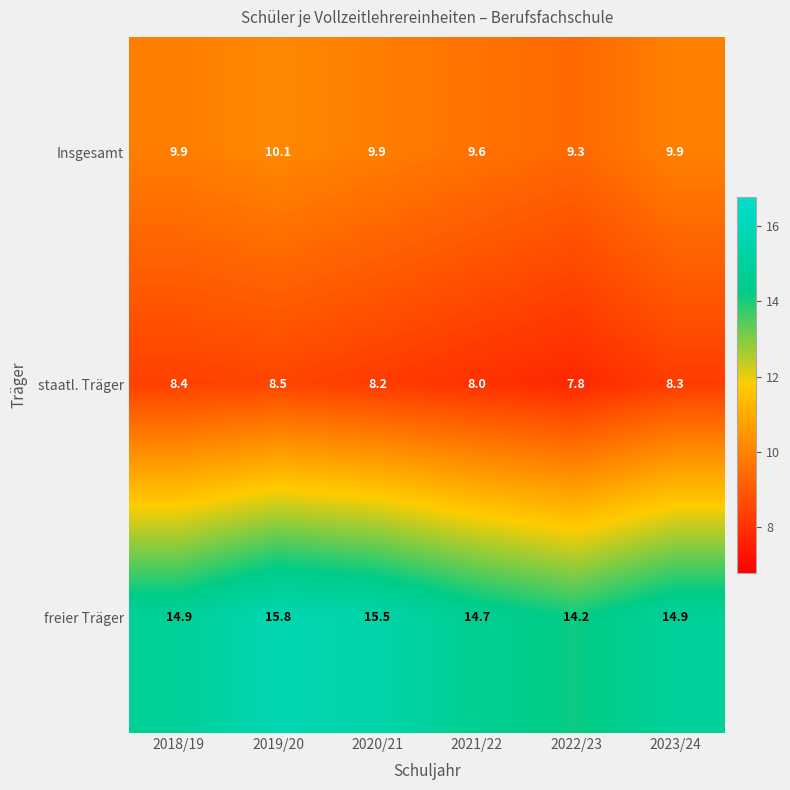

How many series are shown in this chart?

3